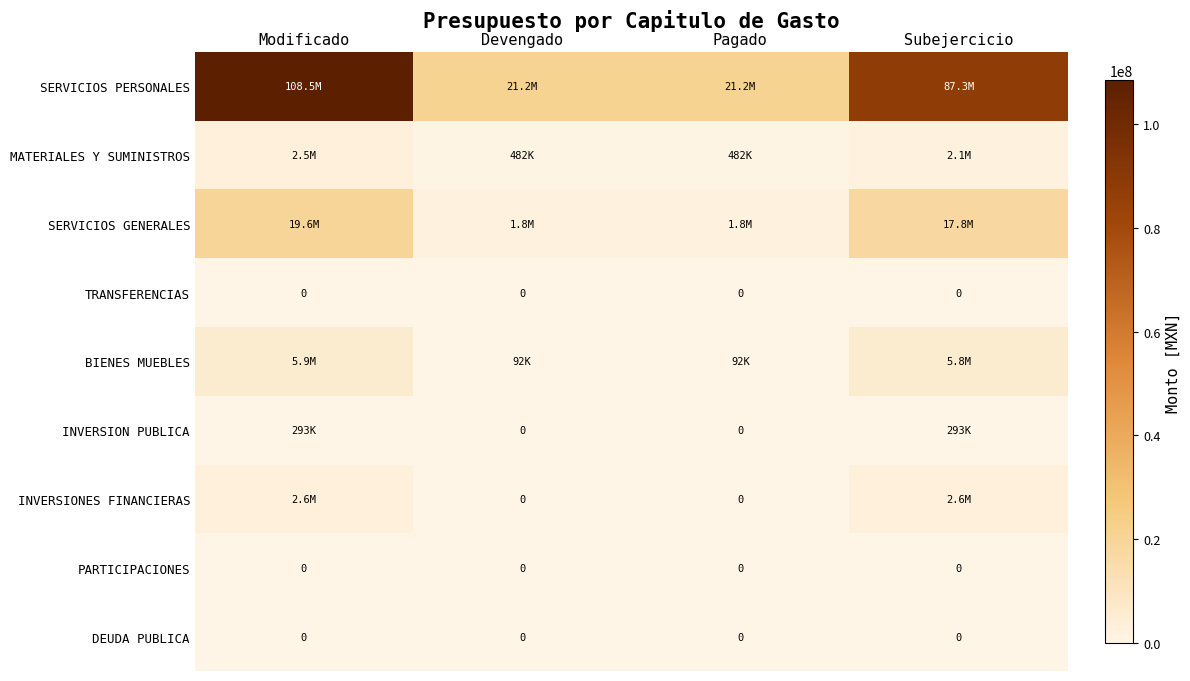

At Modificado, list the series in order from largest to smallest.

SERVICIOS PERSONALES, SERVICIOS GENERALES, BIENES MUEBLES, INVERSIONES FINANCIERAS, MATERIALES Y SUMINISTROS, INVERSION PUBLICA, TRANSFERENCIAS, PARTICIPACIONES, DEUDA PUBLICA